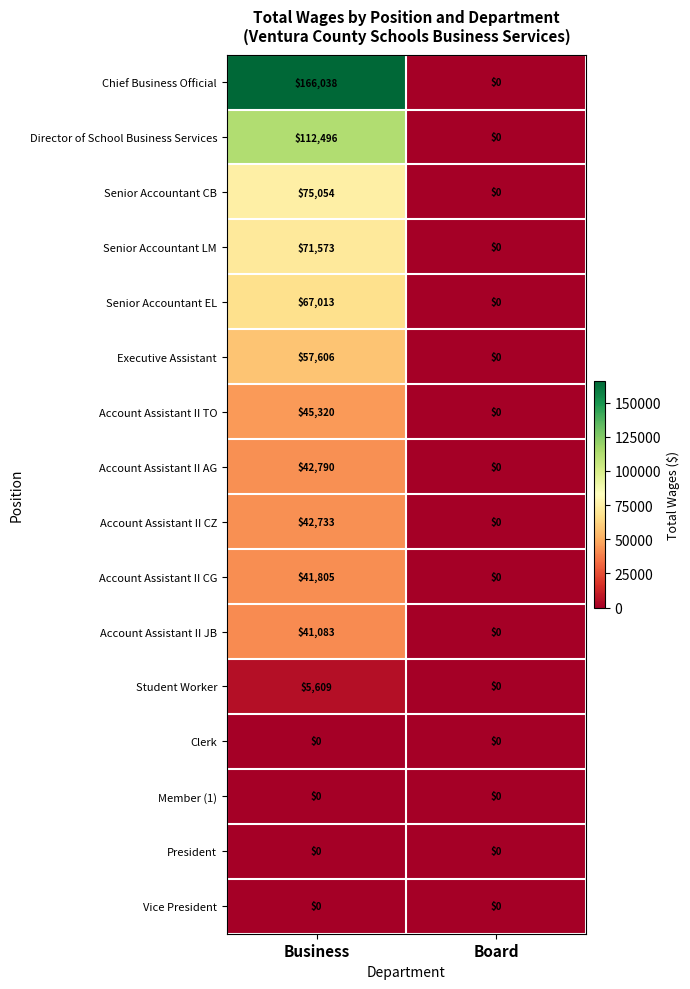

What is the sum of the Account Assistant II CZ values at Board and Business?

42733